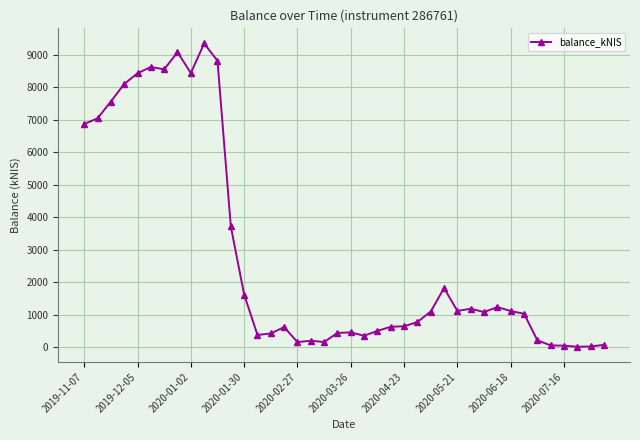

What is the greatest value displayed?

9351.0